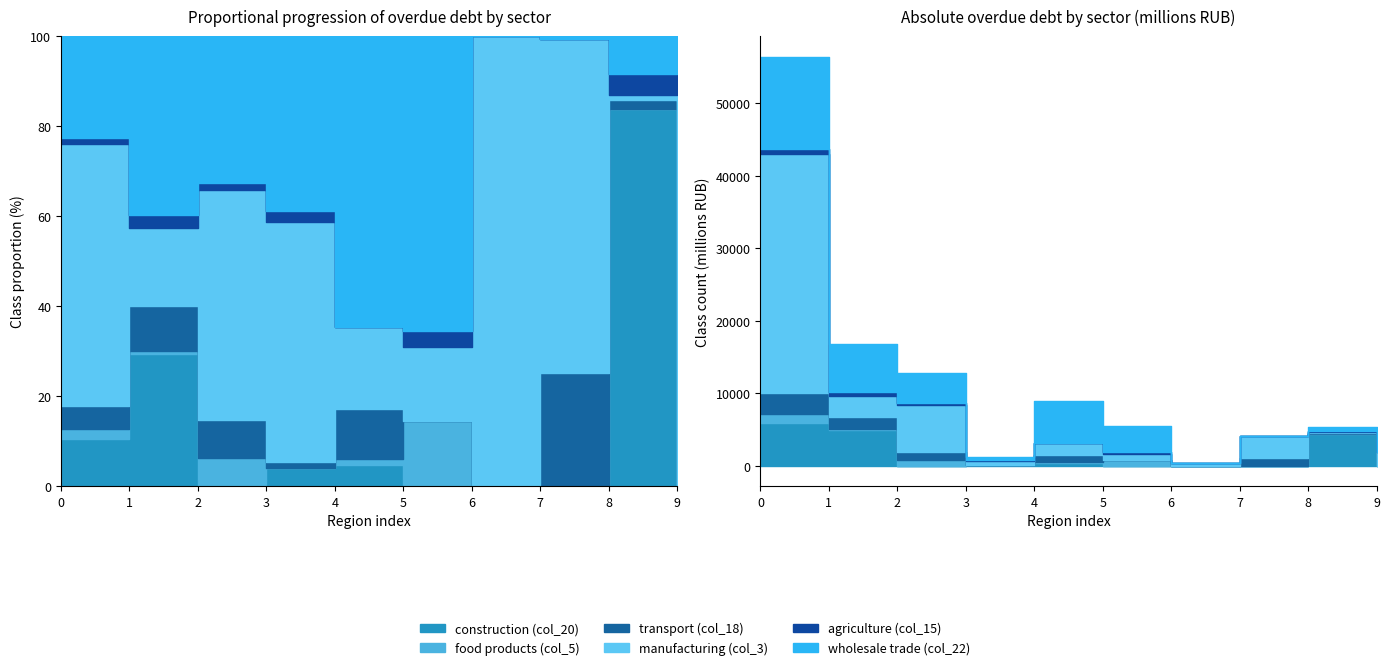

Reading left to right, transcribe all the data shown in this chart.

construction (col_20): The Russian Federation=5909	CENTRAL FEDERAL DISTRICT=4932	NORTH-WESTERN FEDERAL DISTRICT=6	SOUTHERN FEDERAL DISTRICT=48	Moscow=417	Saint Petersburg=5	Arkhangelsk Region=1	Kaliningrad Region=0	Moscow Region=4455	Republic of Karelia=0
food products (col_5): The Russian Federation=1281	CENTRAL FEDERAL DISTRICT=130	NORTH-WESTERN FEDERAL DISTRICT=789	SOUTHERN FEDERAL DISTRICT=0	Moscow=121	Saint Petersburg=789	Arkhangelsk Region=0	Kaliningrad Region=0	Moscow Region=0	Republic of Karelia=0
transport (col_18): The Russian Federation=2851	CENTRAL FEDERAL DISTRICT=1677	NORTH-WESTERN FEDERAL DISTRICT=1094	SOUTHERN FEDERAL DISTRICT=18	Moscow=993	Saint Petersburg=4	Arkhangelsk Region=0	Kaliningrad Region=1047	Moscow Region=101	Republic of Karelia=0
manufacturing (col_3): The Russian Federation=32914	CENTRAL FEDERAL DISTRICT=2903	NORTH-WESTERN FEDERAL DISTRICT=6534	SOUTHERN FEDERAL DISTRICT=642	Moscow=1622	Saint Petersburg=888	Arkhangelsk Region=362	Kaliningrad Region=3086	Moscow Region=60	Republic of Karelia=1961
agriculture (col_15): The Russian Federation=743	CENTRAL FEDERAL DISTRICT=513	NORTH-WESTERN FEDERAL DISTRICT=201	SOUTHERN FEDERAL DISTRICT=29	Moscow=0	Saint Petersburg=201	Arkhangelsk Region=0	Kaliningrad Region=0	Moscow Region=248	Republic of Karelia=0
wholesale trade (col_22): The Russian Federation=12717	CENTRAL FEDERAL DISTRICT=6674	NORTH-WESTERN FEDERAL DISTRICT=4165	SOUTHERN FEDERAL DISTRICT=469	Moscow=5734	Saint Petersburg=3577	Arkhangelsk Region=0	Kaliningrad Region=28	Moscow Region=446	Republic of Karelia=0